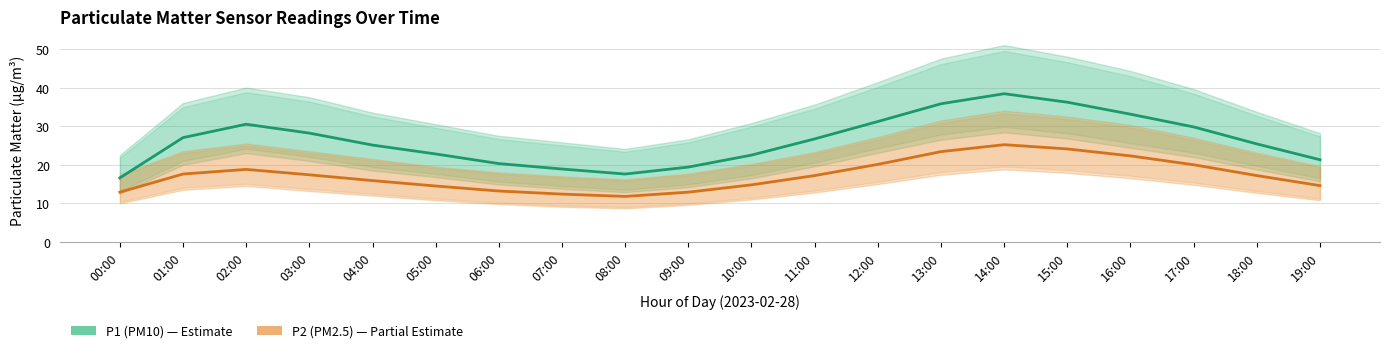

True or false: P2 (PM2.5) and P1 (PM10) cross at least once.

False